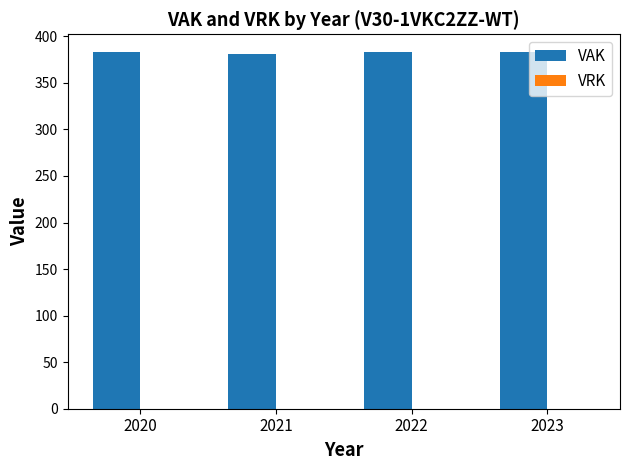

The chart shows a value of 383 at 2022. True or false?

True